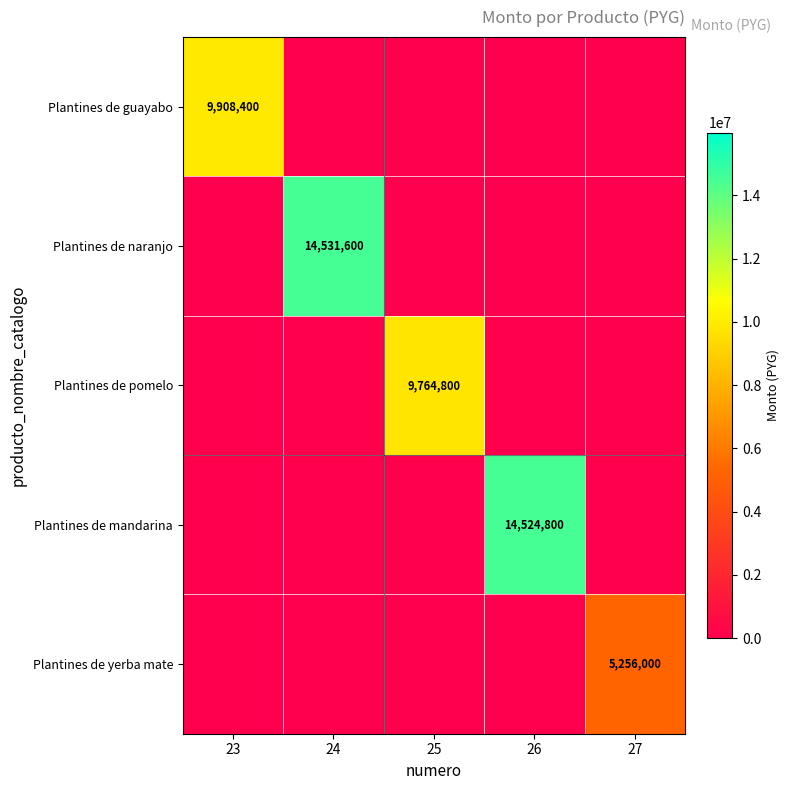

Is the value of Plantines de yerba mate at 23 greater than the value of Plantines de mandarina at 24?

No